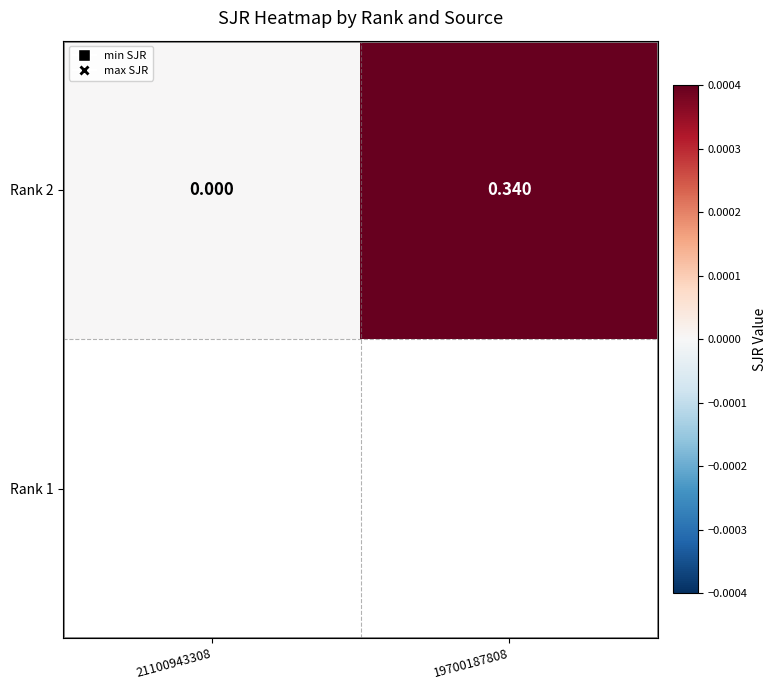

Reading left to right, transcribe all the data shown in this chart.

0.0	0.3